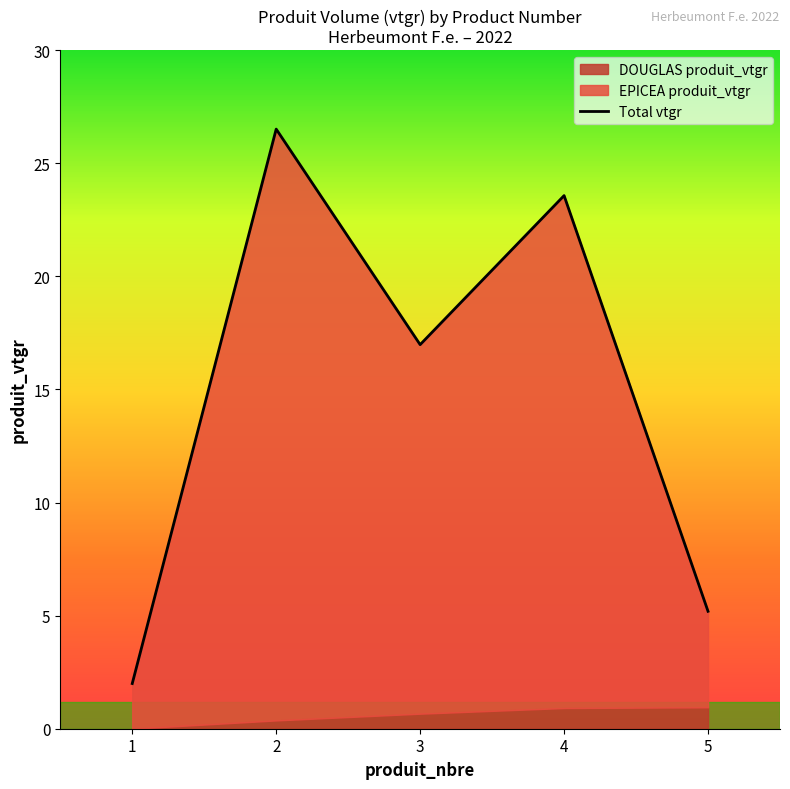

What is the maximum value shown in the chart?

26.5